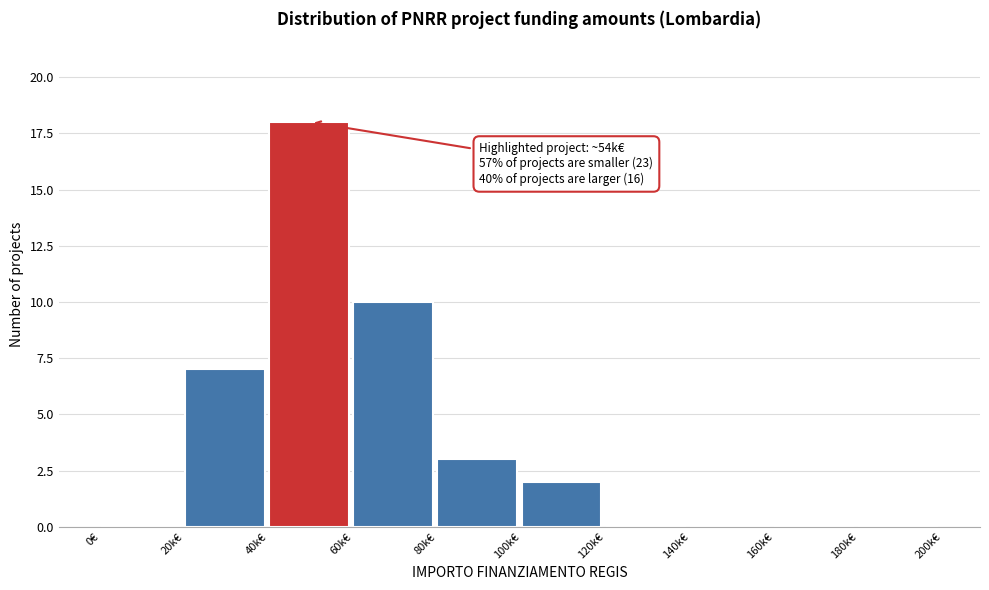

What is the maximum value shown in the chart?

18